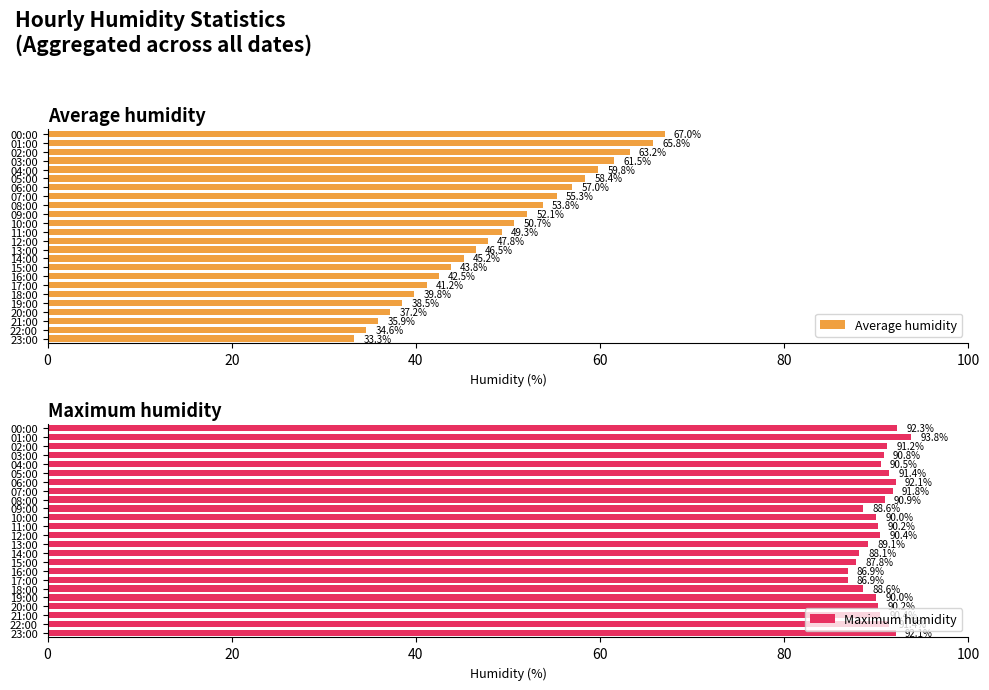

What is the difference between the Average humidity values at 08:00 and 03:00?

7.7